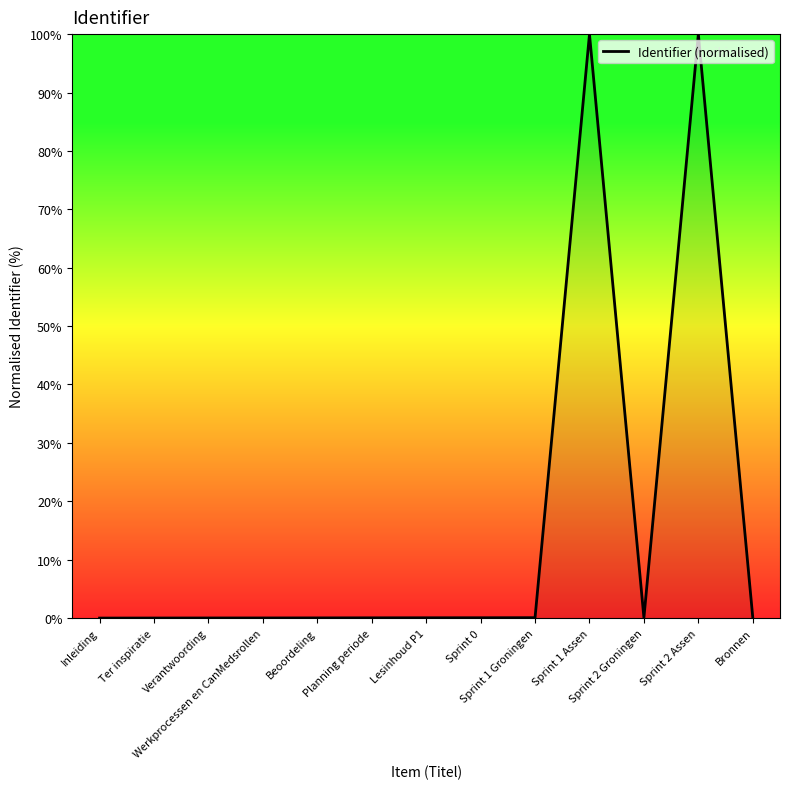

What is the maximum value shown in the chart?

100.0